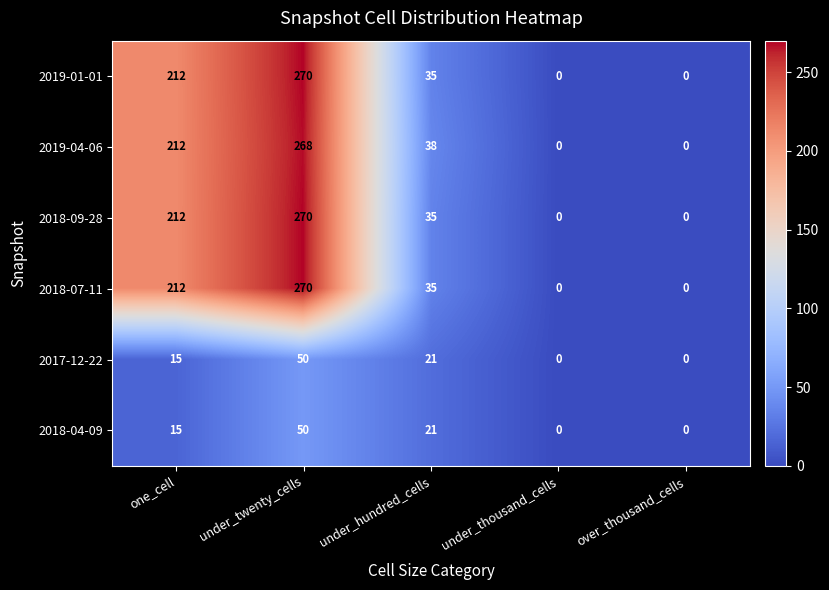

How many data points in 2018-09-28 are less than 35?

2